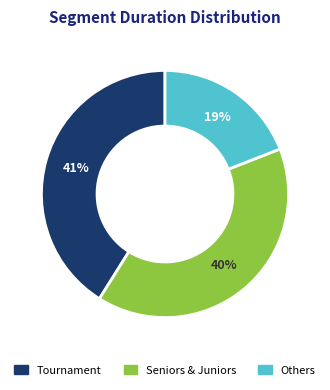

Count the number of slices in the pie.

3